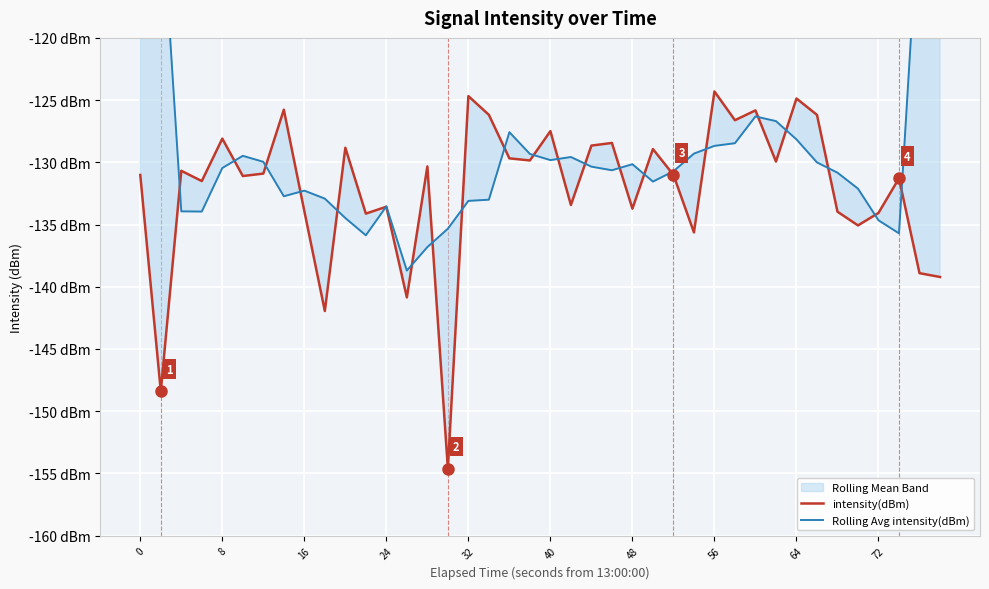

The value of intensity(dBm) at 72 is -96.2. True or false?

False